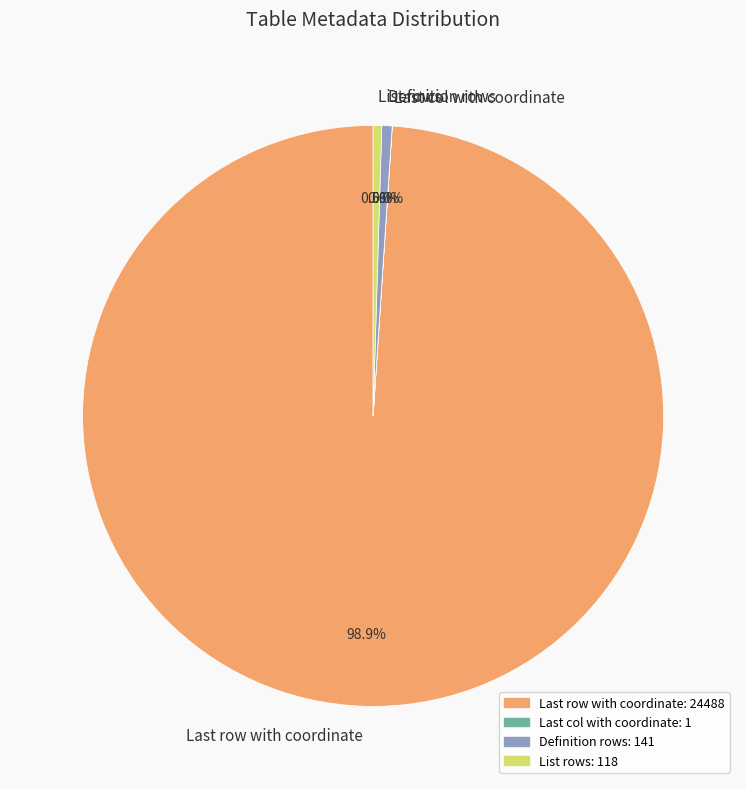

What is the majority slice?

Last row with coordinate